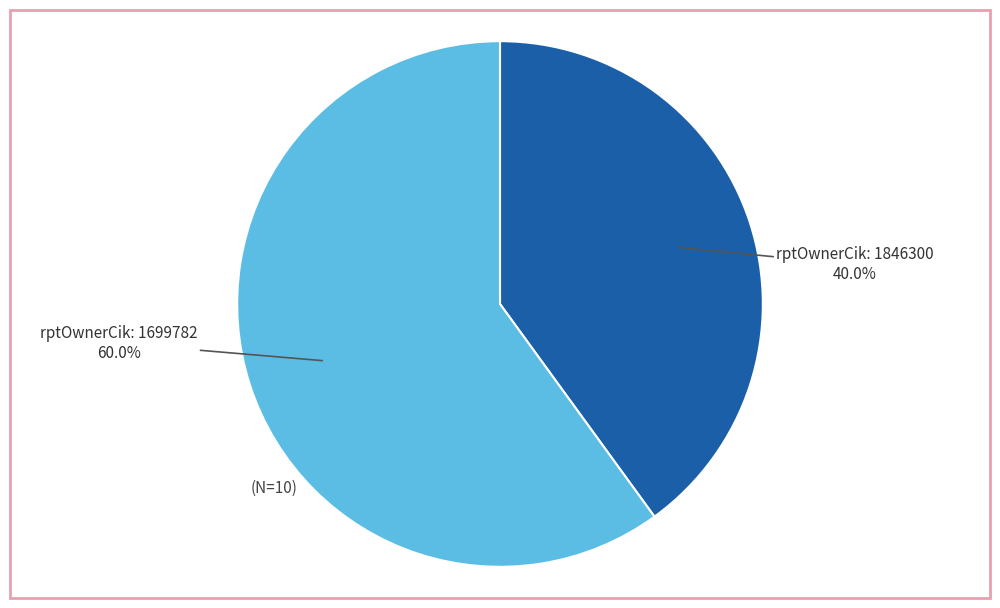

Does any single category account for the majority?

Yes